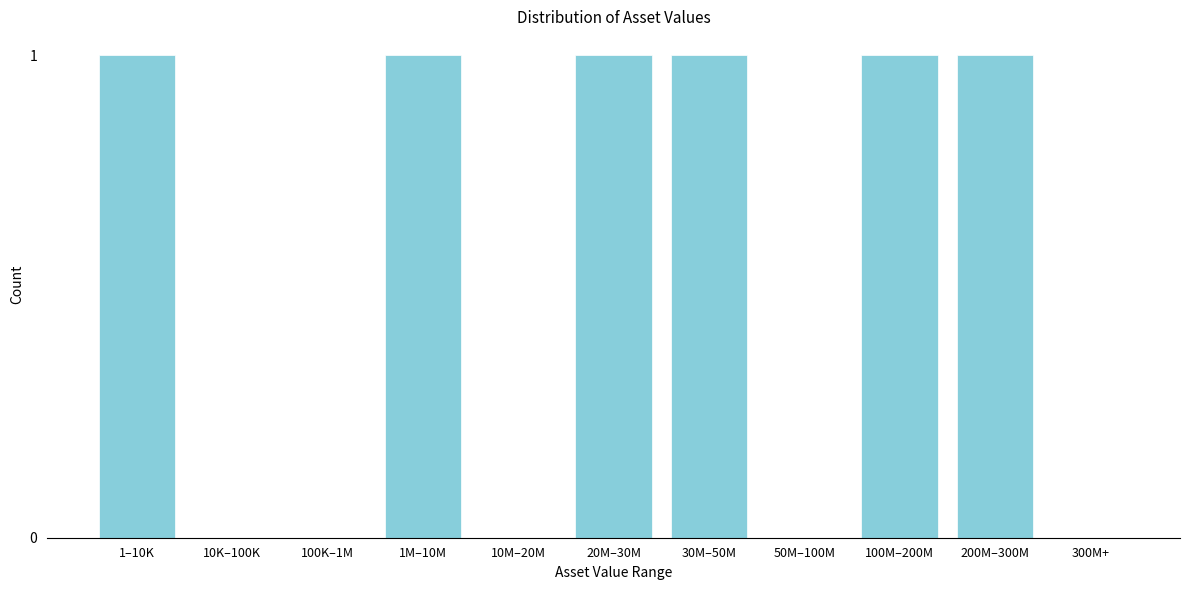

Reading left to right, transcribe all the data shown in this chart.

1–10K=1	10K–100K=0	100K–1M=0	1M–10M=1	10M–20M=0	20M–30M=1	30M–50M=1	50M–100M=0	100M–200M=1	200M–300M=1	300M+=0